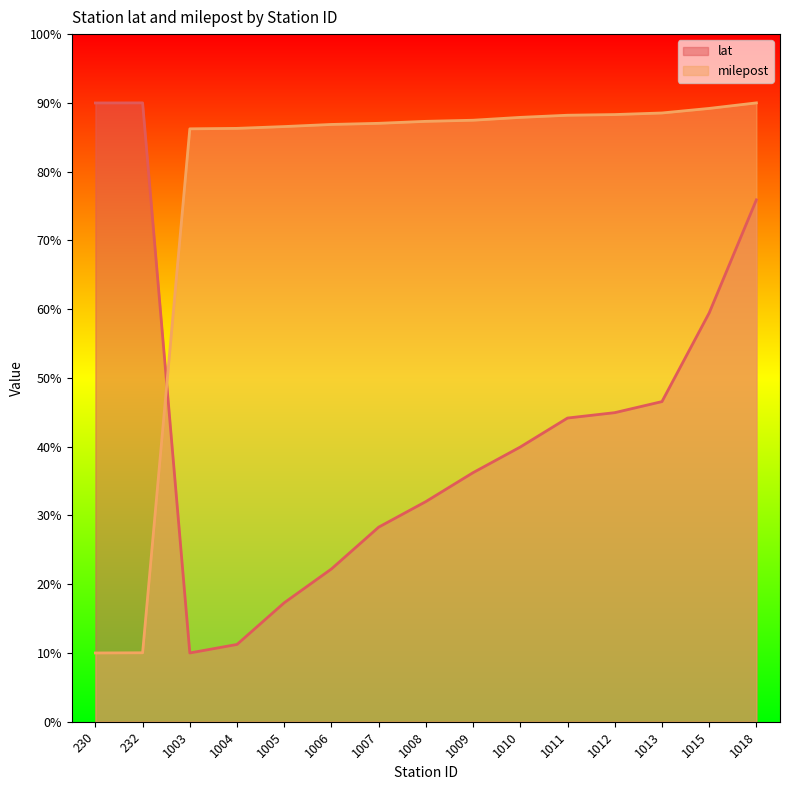

What is the minimum value for lat?

10.0